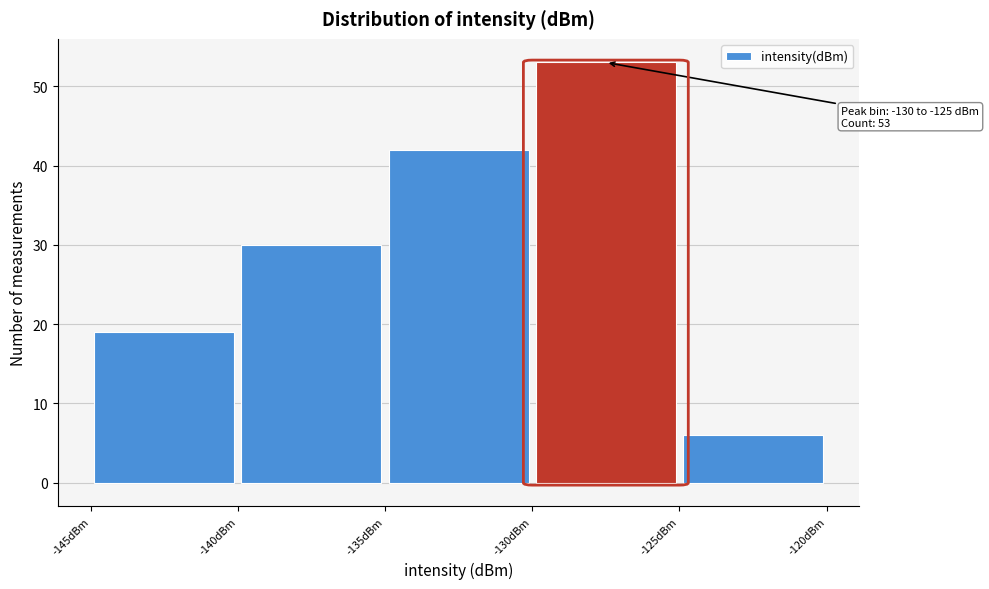

Which range on the x-axis has the tallest bar?

-130 to -125